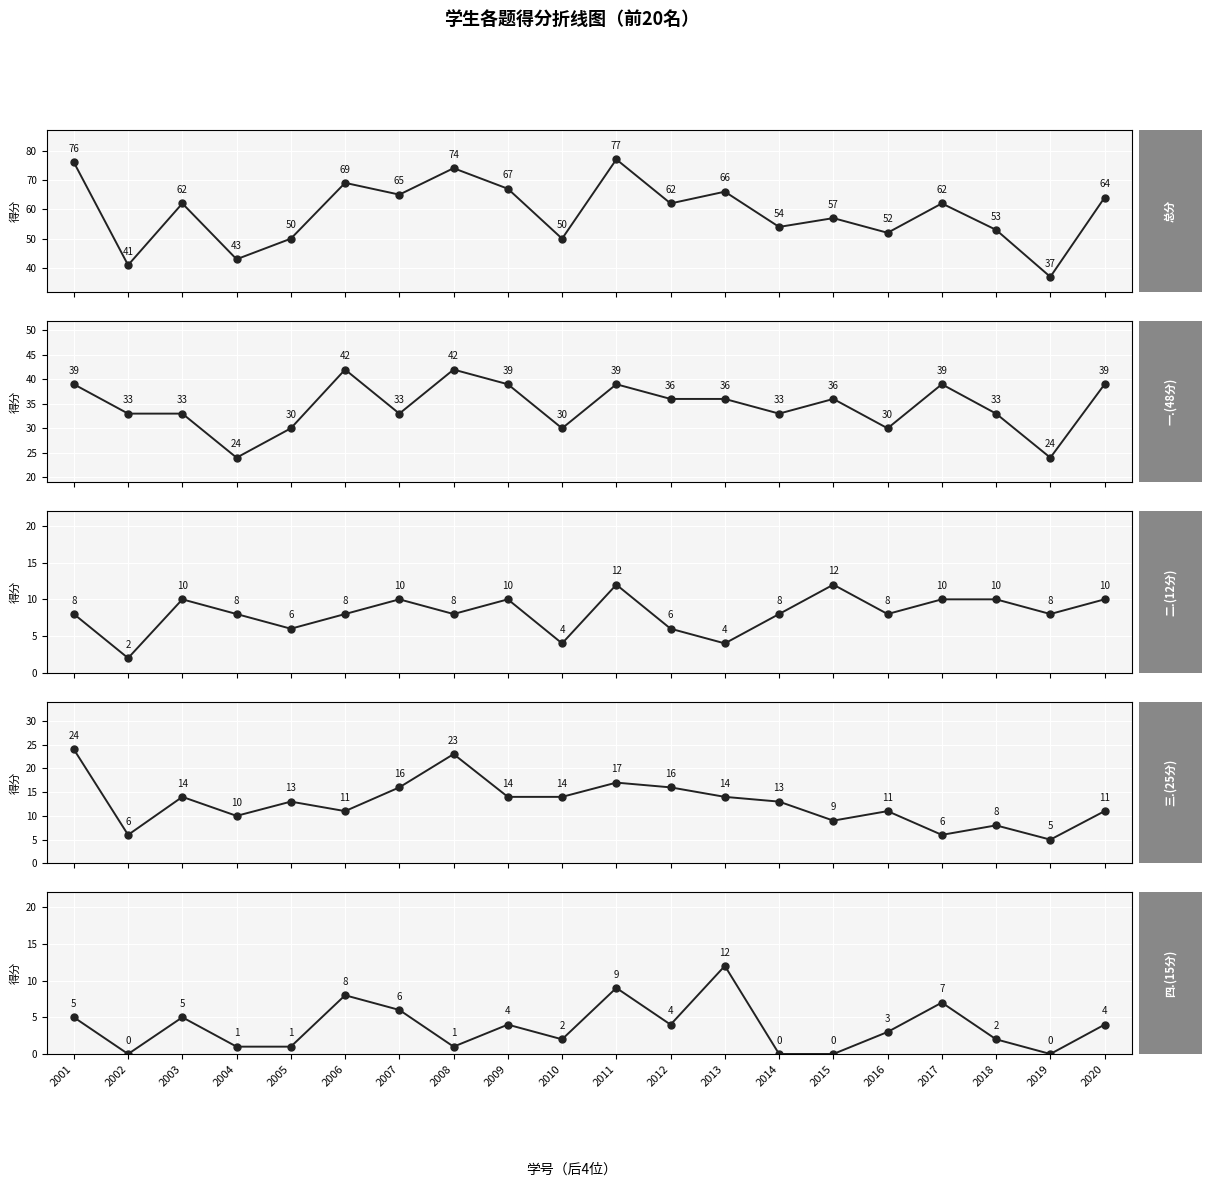

At how many categories does at least one series exceed 39?

19